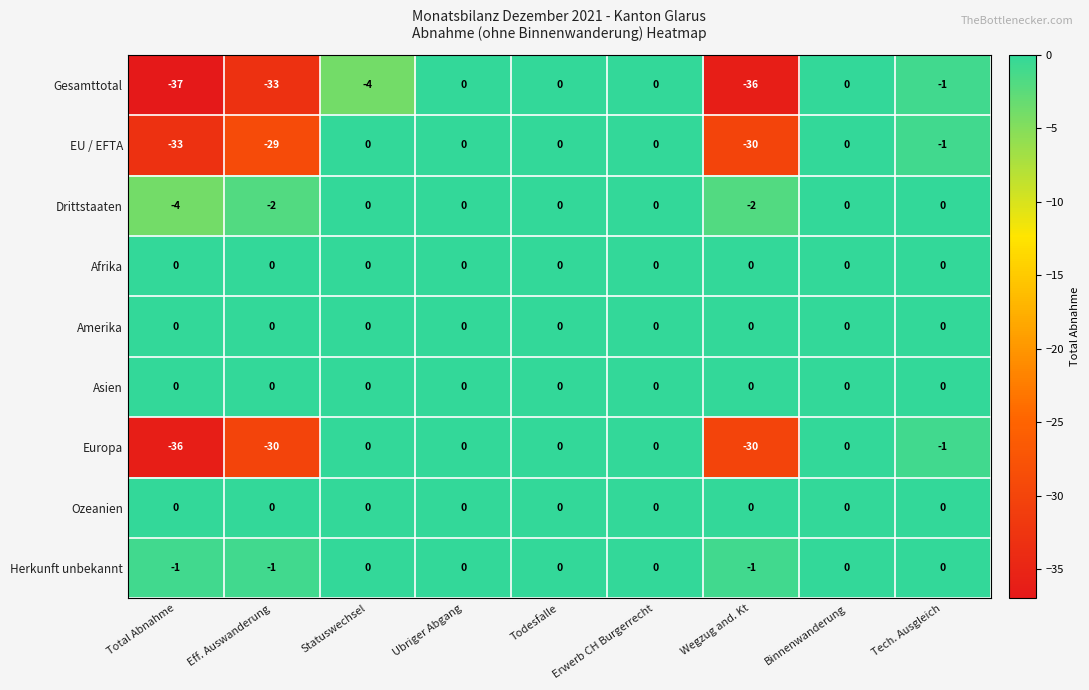

True or false: Europa has a value of 0 at Statuswechsel.

True